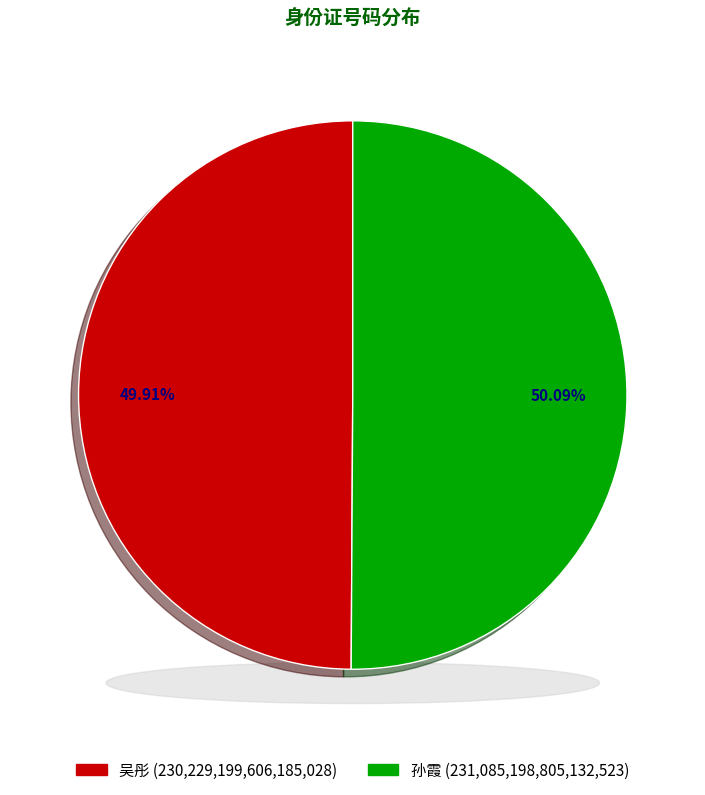

True or false: 吴彤 accounts for 58% of the total.

False